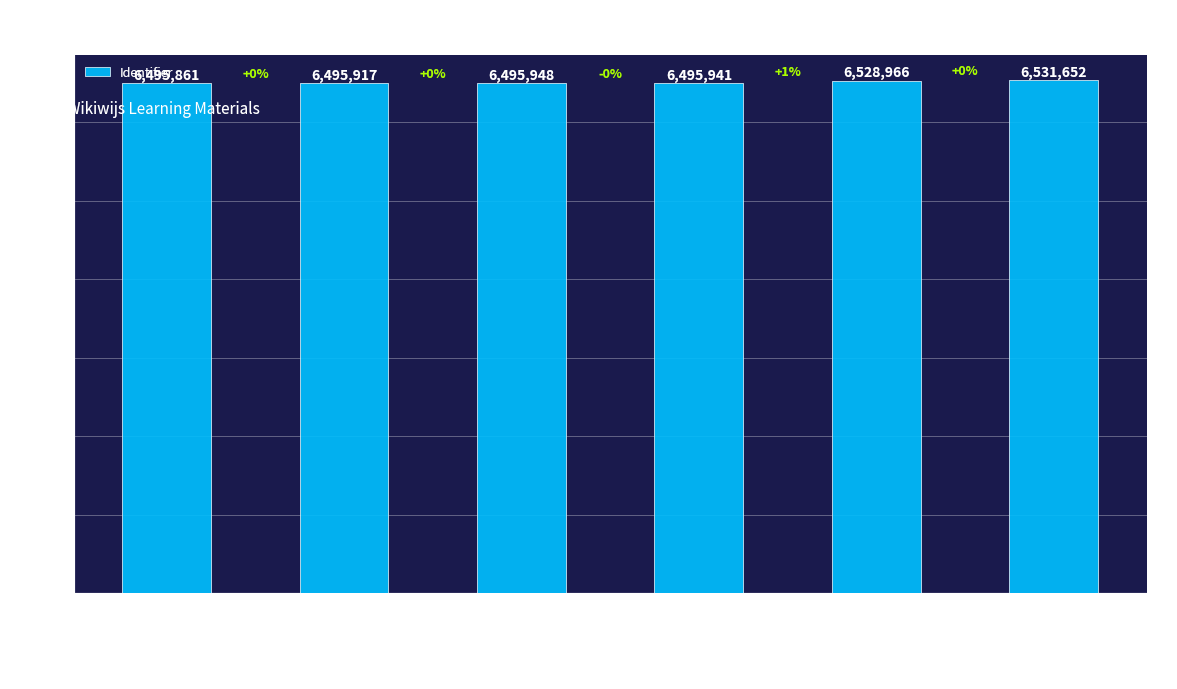

Rank the categories by value from lowest to highest.

Samenwerken: wat is dat?, Filmpjes samenwerking, Feedback geven en ontvangen, Opdracht groepsrollen, Opdracht 1: Feedback, Opdracht 2: Feedback